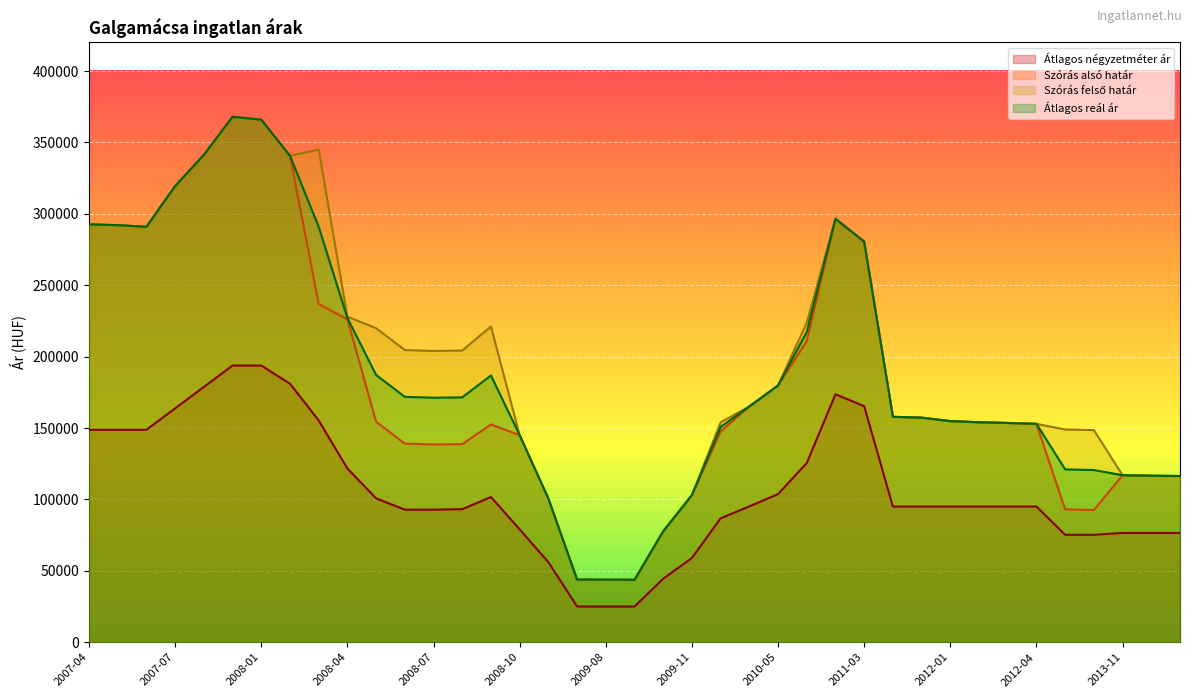

The Átlagos reál ár series shows 66413 at 2012-02. True or false?

False